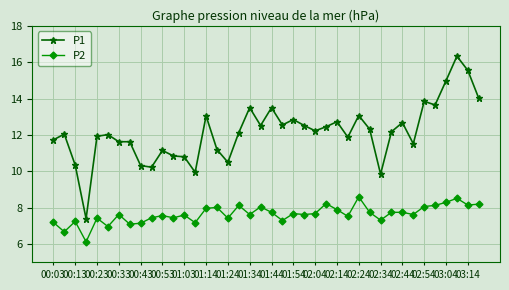

What is the difference between the maximum and minimum values in the P2 series?

2.5